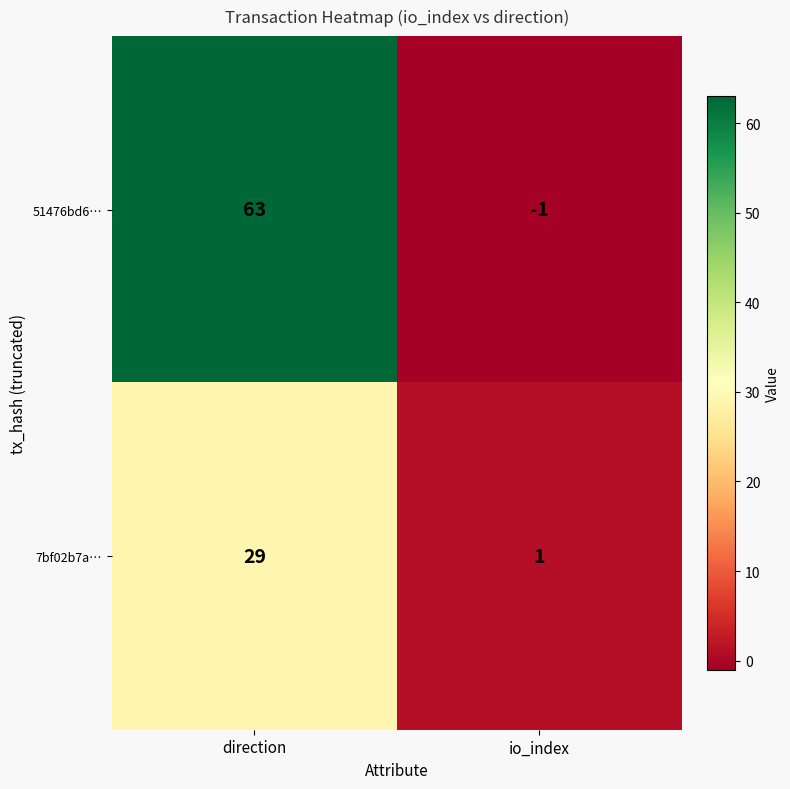

How many series are shown in this chart?

2